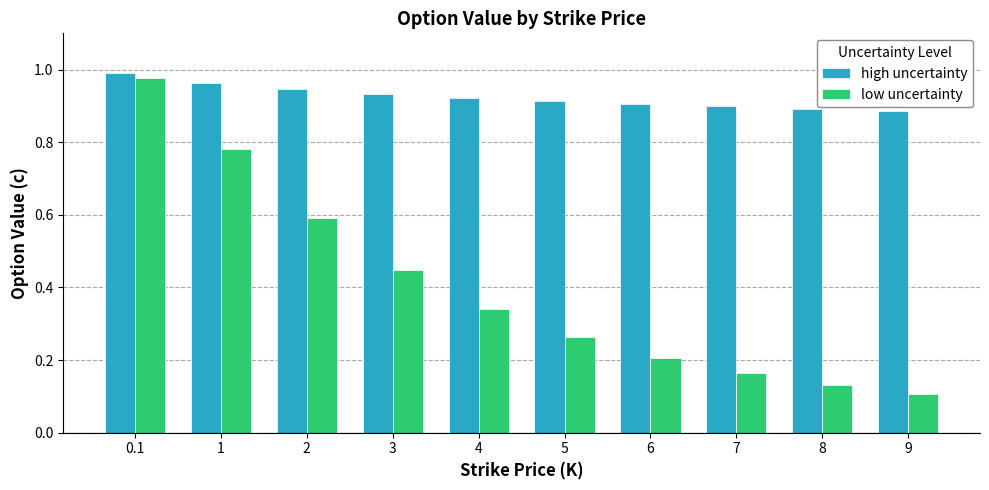

What are all the series names shown in the legend?

high uncertainty, low uncertainty